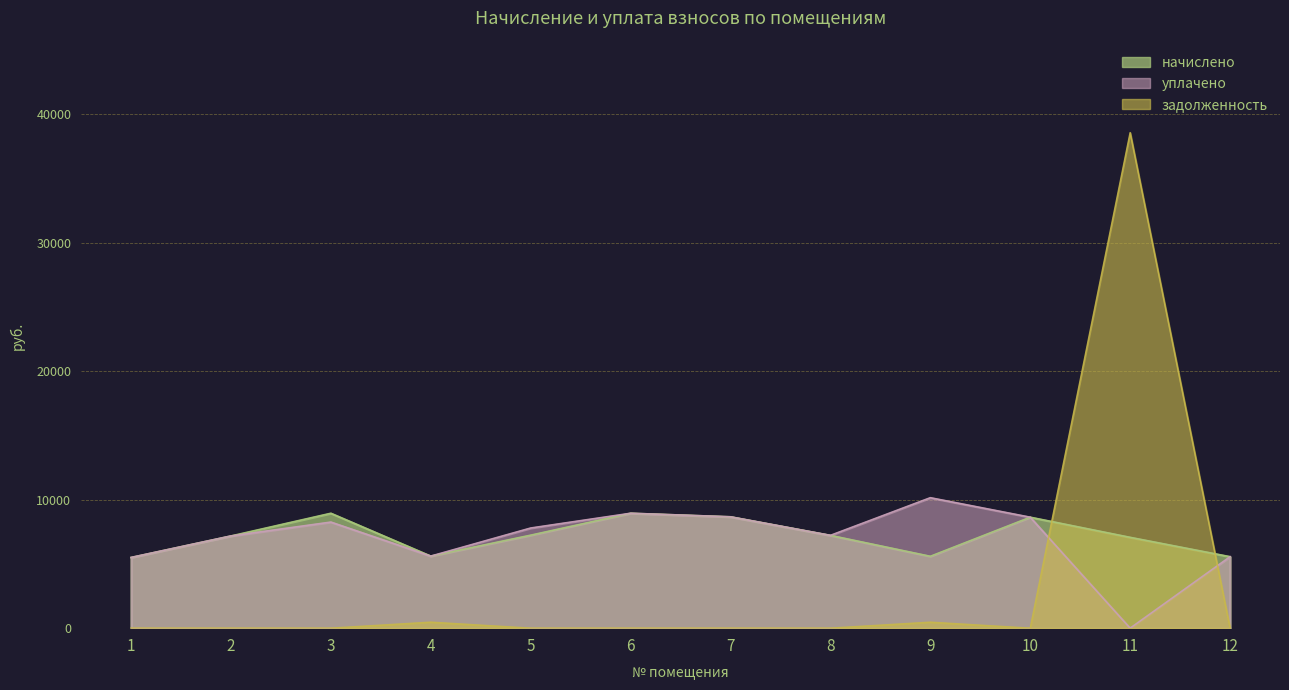

What is the sum of all уплачено values?

83484.0